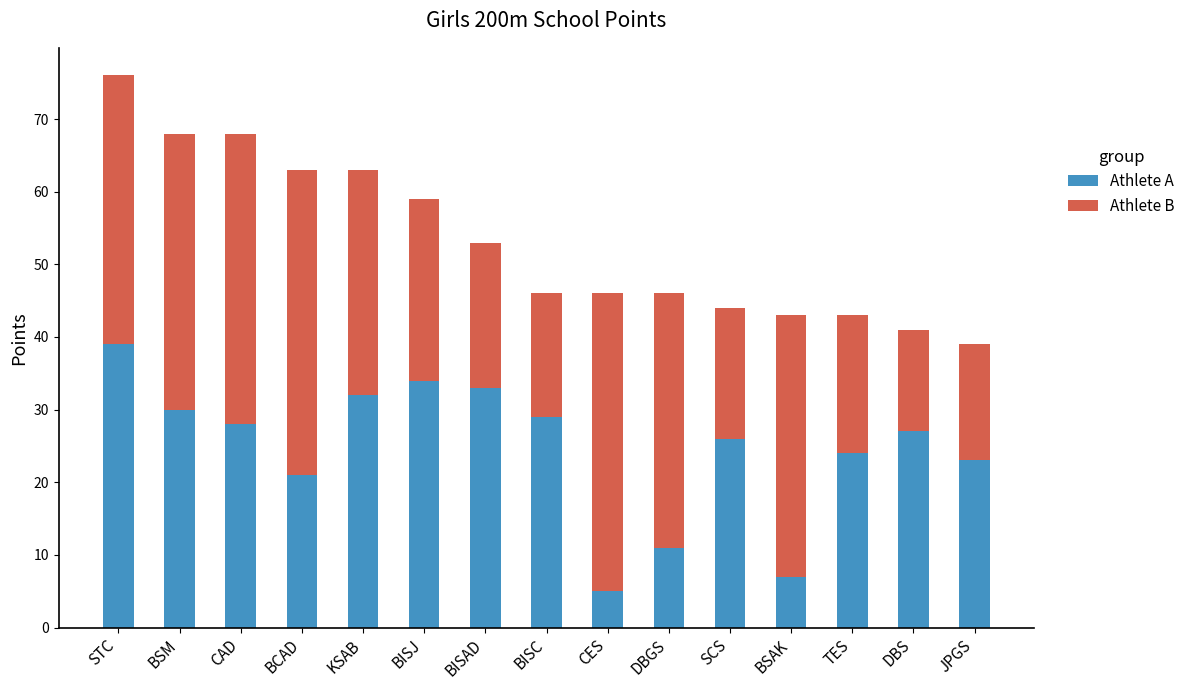

The Athlete A series shows 31 at BCAD. True or false?

False